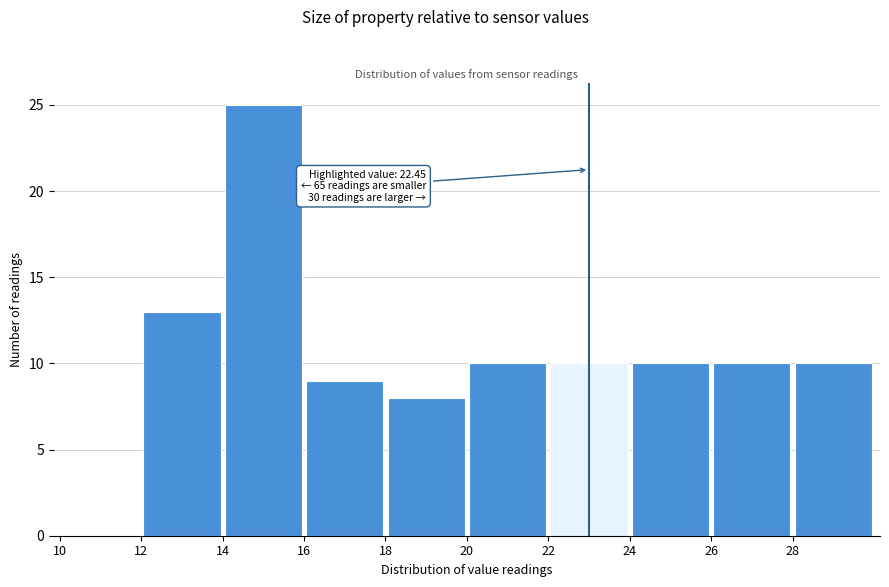

Over which range of the x-axis is the bar tallest?

14 to 16